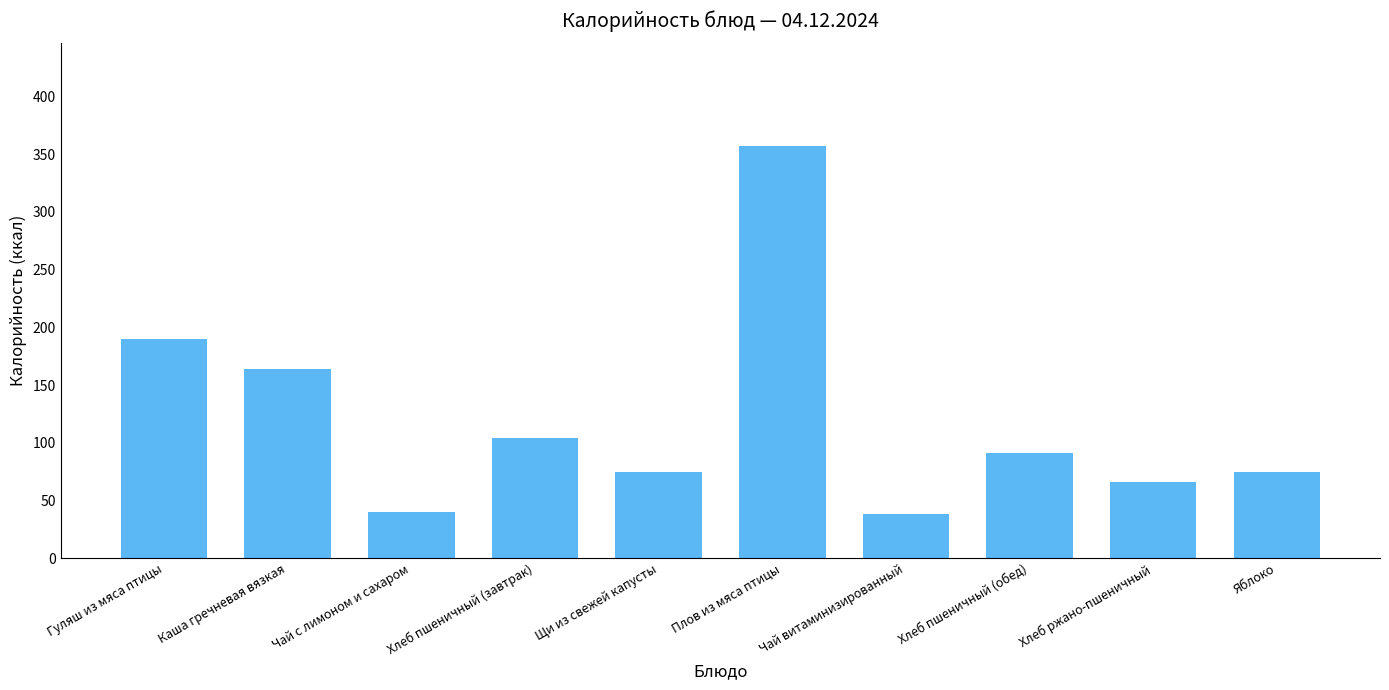

How many values are below 91?

5